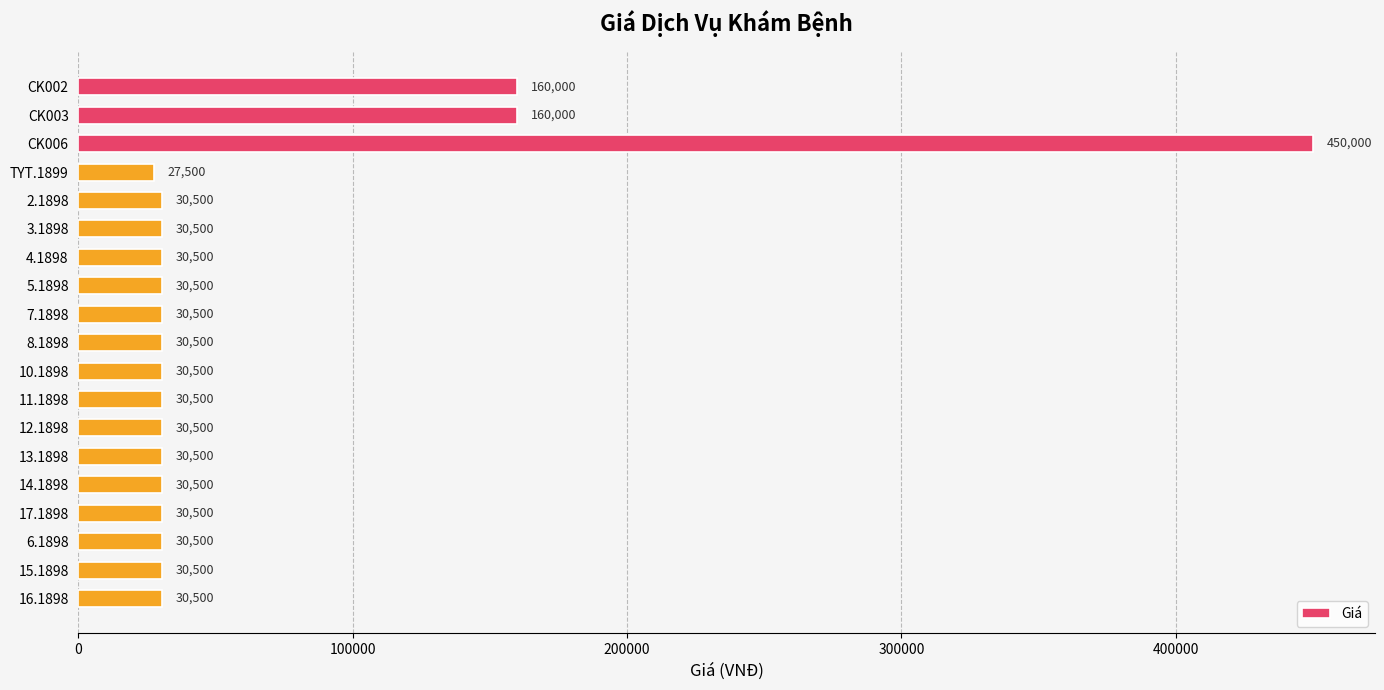

What is the average value?

66053